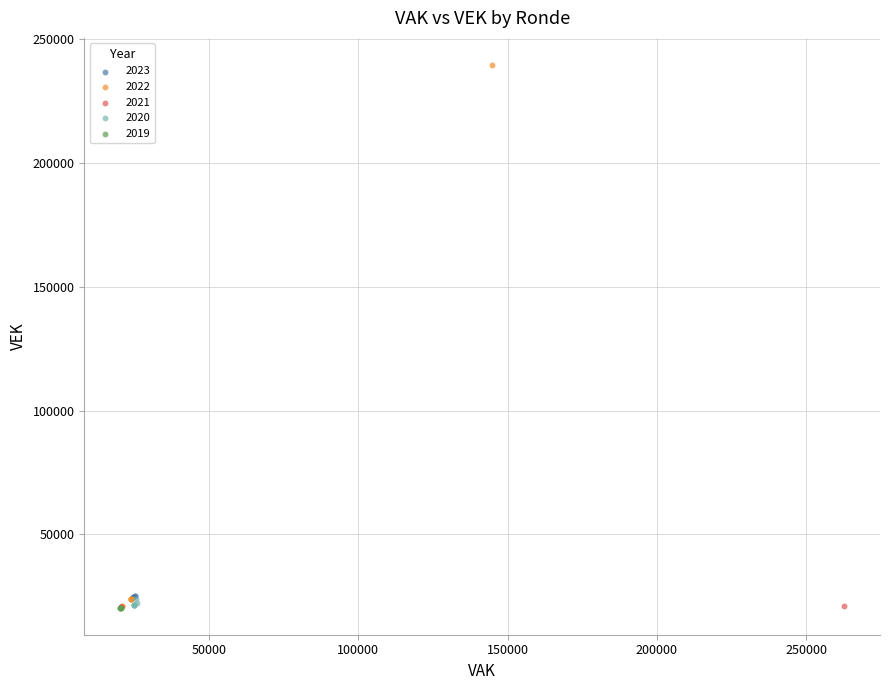

Which series contains the highest Y value?

2022